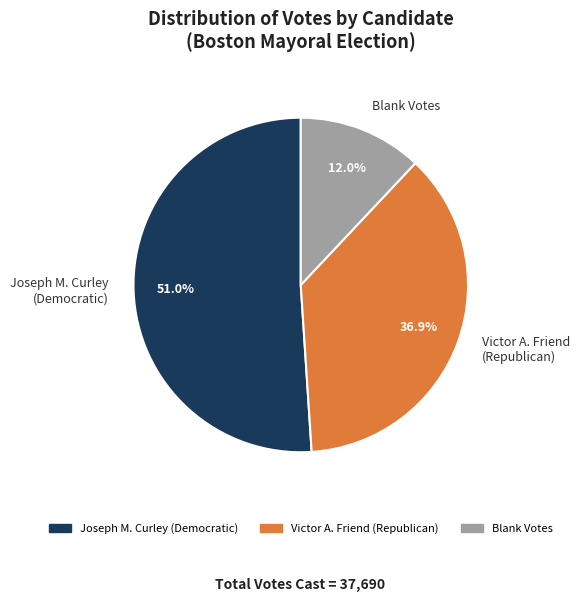

Is the sum of Joseph M. Curley (Democratic) and Blank Votes greater than half?

Yes